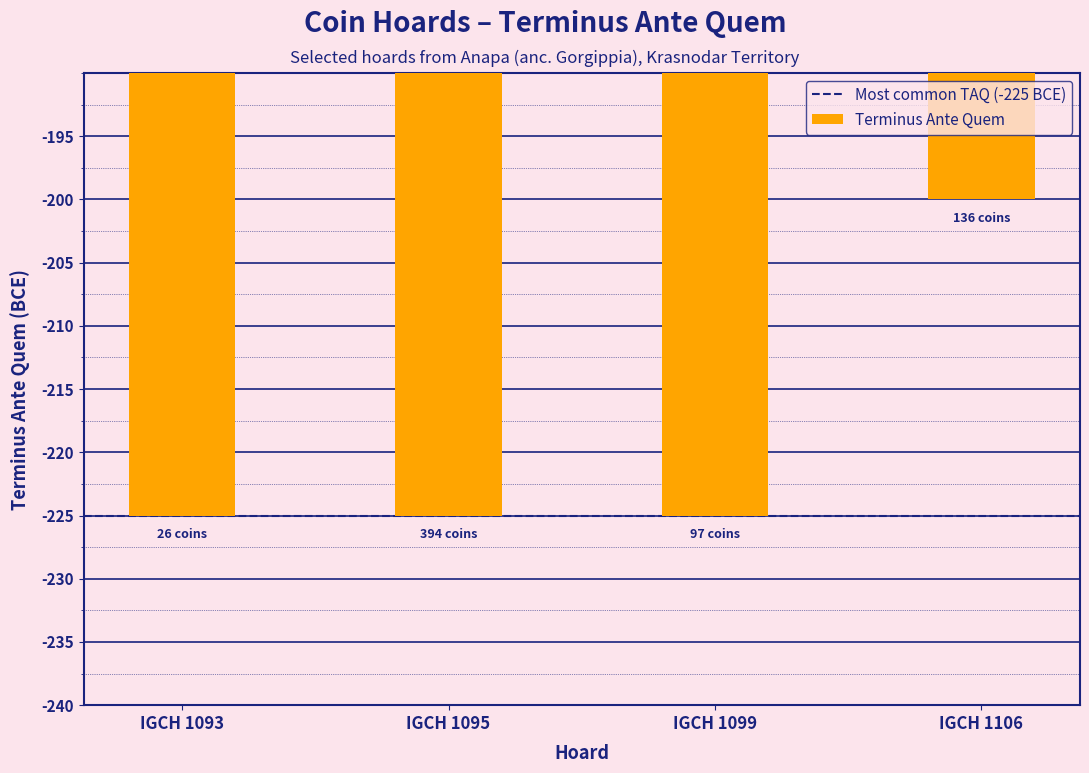

What is the maximum value shown in the chart?

-200